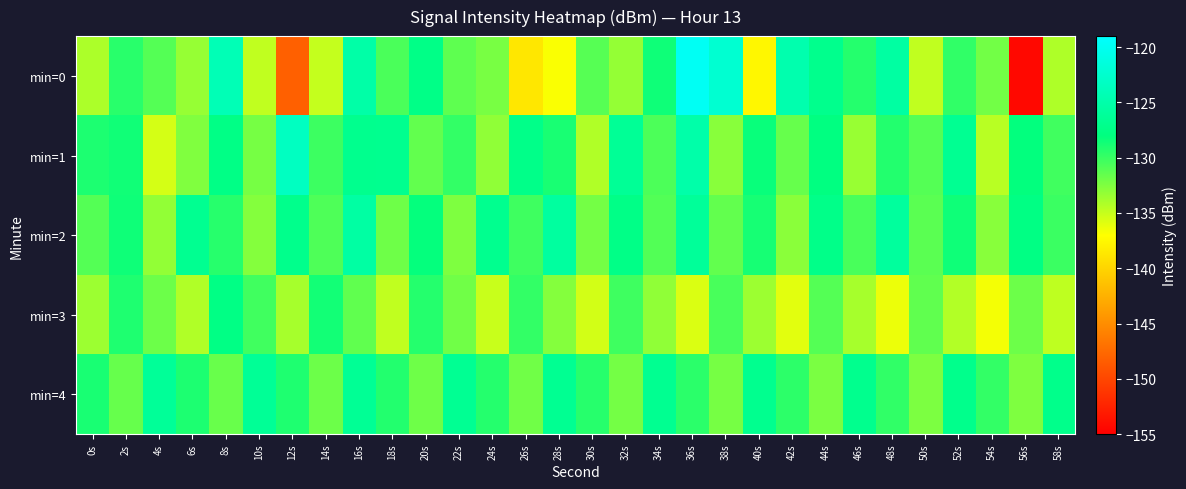

Reading left to right, extract all data points from this chart.

min=0: 0s=-134.1	2s=-129.5	4s=-131.0	6s=-133.3	8s=-124.1	10s=-134.8	12s=-148.2	14s=-134.9	16s=-125.2	18s=-130.6	20s=-127.5	22s=-131.3	24s=-132.3	26s=-138.7	28s=-136.9	30s=-131.1	32s=-133.3	34s=-128.5	36s=-119.8	38s=-122.2	40s=-137.5	42s=-124.7	44s=-127.0	46s=-129.3	48s=-125.6	50s=-134.8	52s=-129.7	54s=-132.0	56s=-154.4	58s=-134.1
min=1: 0s=-129.0	2s=-128.6	4s=-135.5	6s=-132.5	8s=-127.6	10s=-132.2	12s=-123.4	14s=-130.1	16s=-127.0	18s=-126.9	20s=-131.5	22s=-129.8	24s=-133.1	26s=-127.3	28s=-128.9	30s=-134.2	32s=-126.4	34s=-130.7	36s=-125.1	38s=-132.8	40s=-128.3	42s=-131.6	44s=-127.9	46s=-133.4	48s=-129.2	50s=-131.0	52s=-126.7	54s=-134.5	56s=-128.1	58s=-130.3
min=2: 0s=-131.0	2s=-128.5	4s=-133.2	6s=-126.8	8s=-129.4	10s=-132.7	12s=-127.1	14s=-130.8	16s=-125.5	18s=-131.9	20s=-128.2	22s=-132.5	24s=-126.9	26s=-130.2	28s=-125.8	30s=-132.1	32s=-127.5	34s=-130.9	36s=-126.2	38s=-131.5	40s=-128.8	42s=-132.9	44s=-127.3	46s=-130.6	48s=-125.9	50s=-131.2	52s=-128.5	54s=-132.8	56s=-127.7	58s=-130.1
min=3: 0s=-133.5	2s=-129.1	4s=-131.8	6s=-134.2	8s=-127.6	10s=-130.3	12s=-133.9	14s=-128.7	16s=-131.4	18s=-134.8	20s=-129.3	22s=-132.0	24s=-135.1	26s=-129.8	28s=-132.7	30s=-135.4	32s=-130.2	34s=-133.1	36s=-135.7	38s=-130.6	40s=-133.5	42s=-136.0	44s=-131.0	46s=-133.9	48s=-136.3	50s=-131.4	52s=-134.3	54s=-136.6	56s=-131.8	58s=-134.7
min=4: 0s=-128.9	2s=-131.6	4s=-126.3	6s=-129.0	8s=-131.7	10s=-126.4	12s=-129.1	14s=-131.8	16s=-126.5	18s=-129.2	20s=-131.9	22s=-126.6	24s=-129.3	26s=-132.0	28s=-126.7	30s=-129.4	32s=-132.1	34s=-126.8	36s=-129.5	38s=-132.2	40s=-126.9	42s=-129.6	44s=-132.3	46s=-127.0	48s=-129.7	50s=-132.4	52s=-127.1	54s=-129.8	56s=-132.5	58s=-127.2